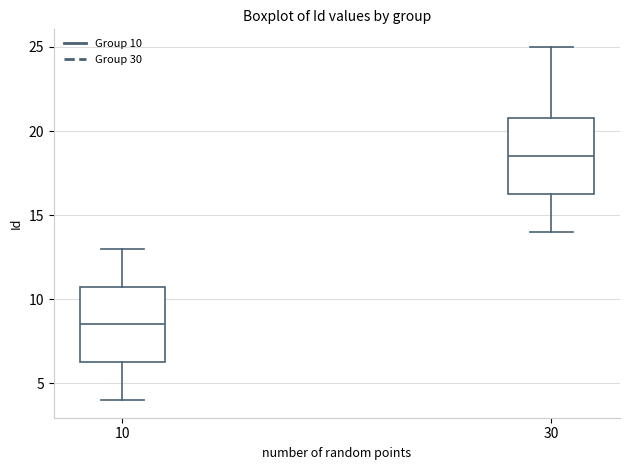

Reading left to right, read every box against the y-axis: the position of its median line, the range the box covers, and the ends of its whiskers. The values are not printed on the chart, so give them approximately, as read against the axis.

10: median 8.5, box 6.5 to 11.0, whiskers 4.0 to 13.0
30: median 18.5, box 16.5 to 21.0, whiskers 14.0 to 25.0